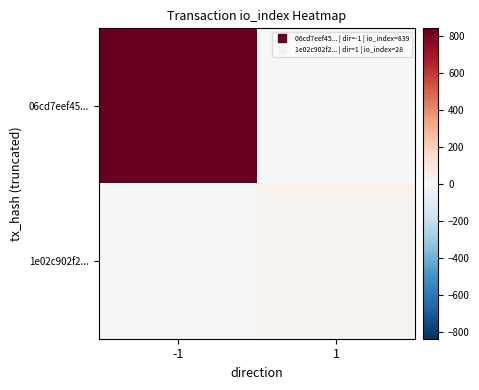

List the series in order of their peak value, lowest first.

1e02c902f2..., 06cd7eef45...